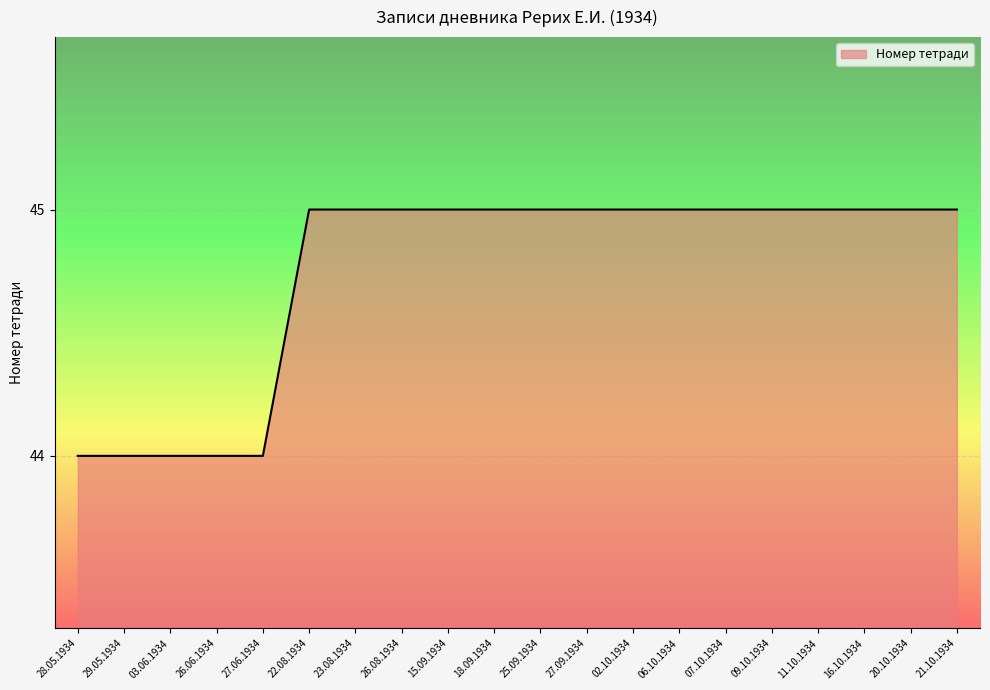

What position from the left is 20.10.1934?

19